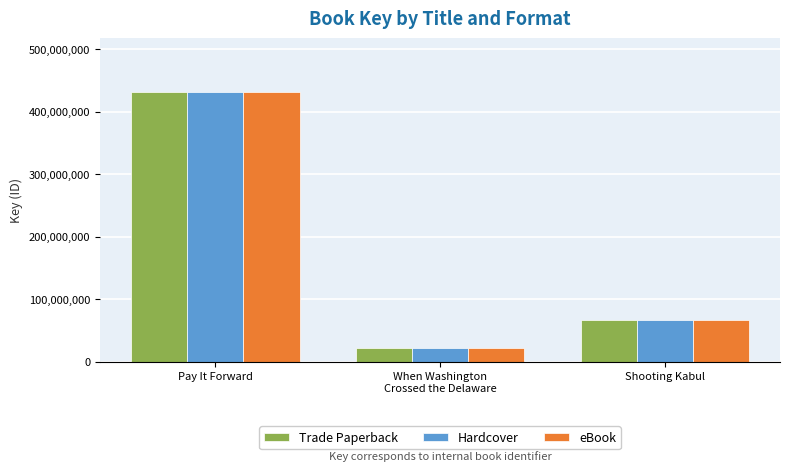

What is the sum of the Trade Paperback values at Shooting Kabul and Pay It Forward?

498625592